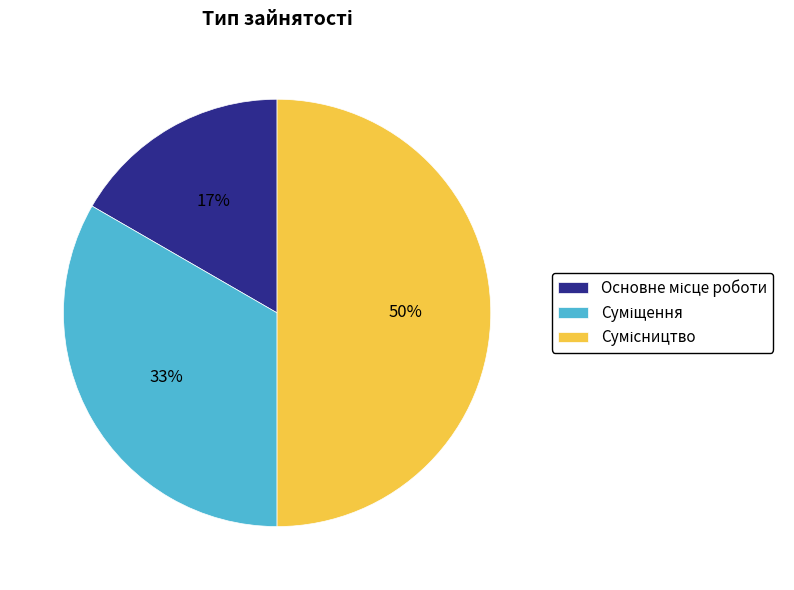

To the nearest percent, what is the difference between the largest and smallest slice percentages?

33%